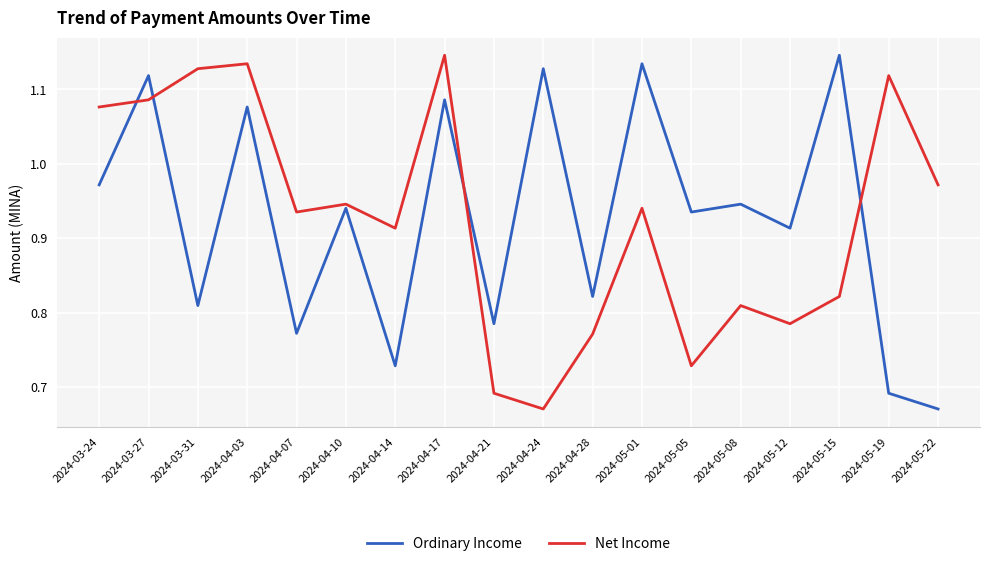

The Net Income series shows 0.3 at 2024-03-31. True or false?

False